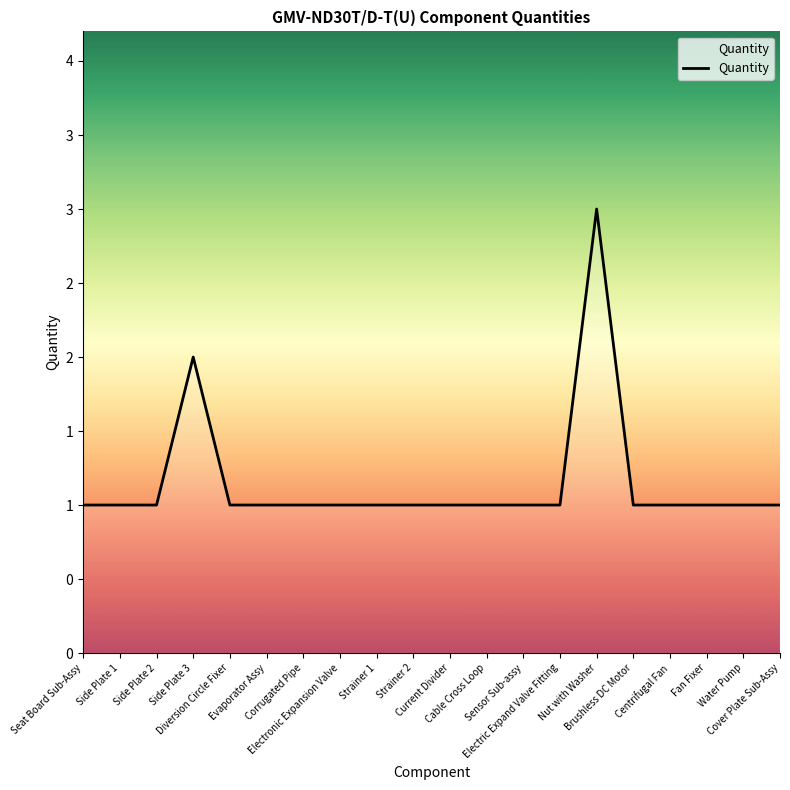

Which label corresponds to the smallest value in the chart?

Seat Board Sub-Assy